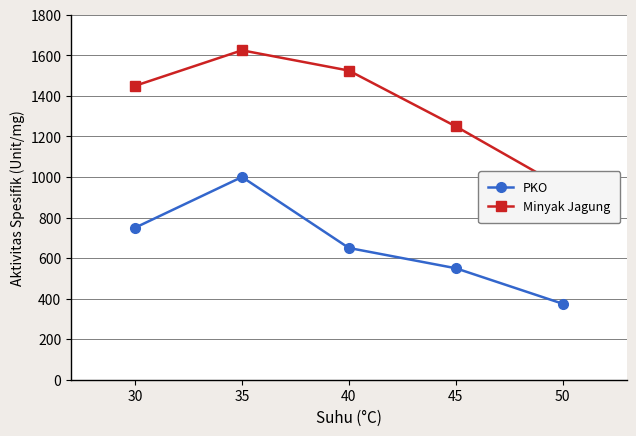

At which label does PKO reach its minimum?

50